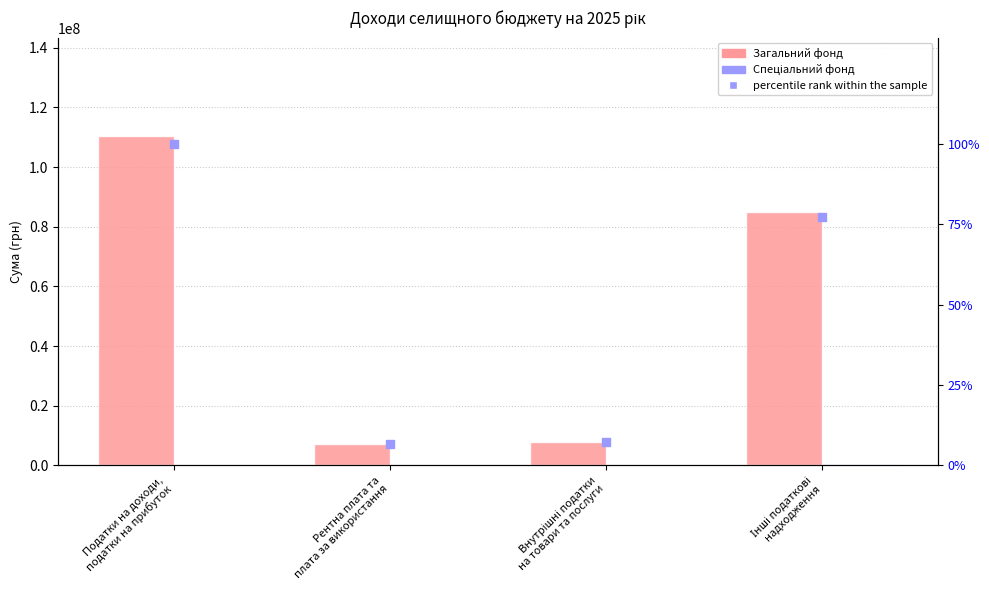

At how many categories does at least one series exceed 74467981?

2